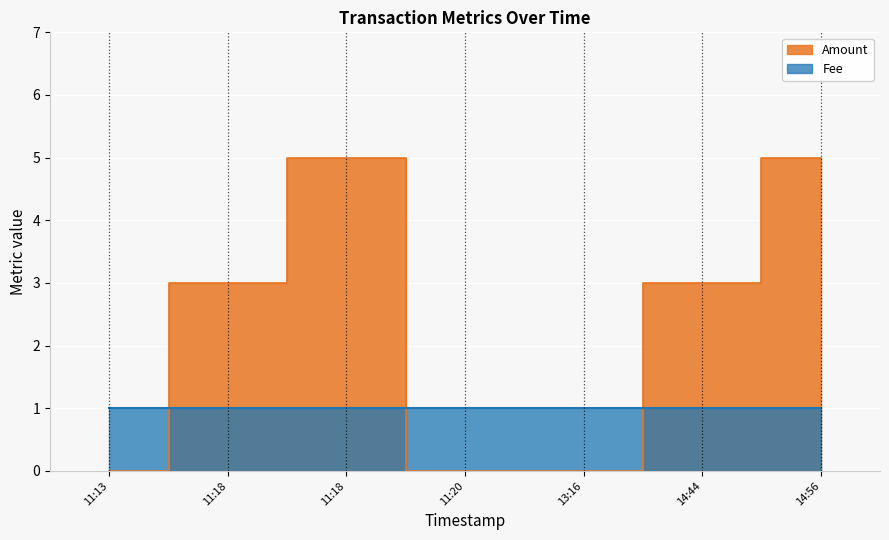

What is the sum of the values at 13:16 and 11:18?

3